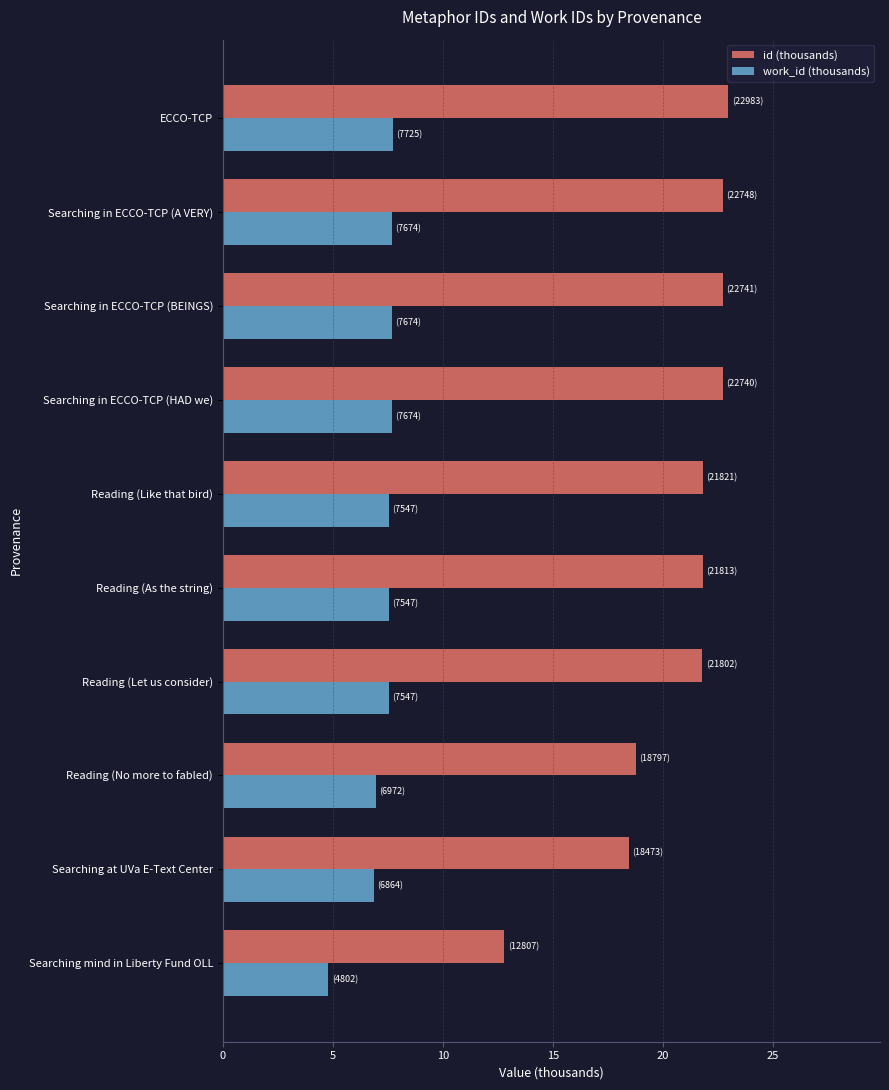

True or false: work_id (thousands) has a value of 7.7 at ECCO-TCP.

True